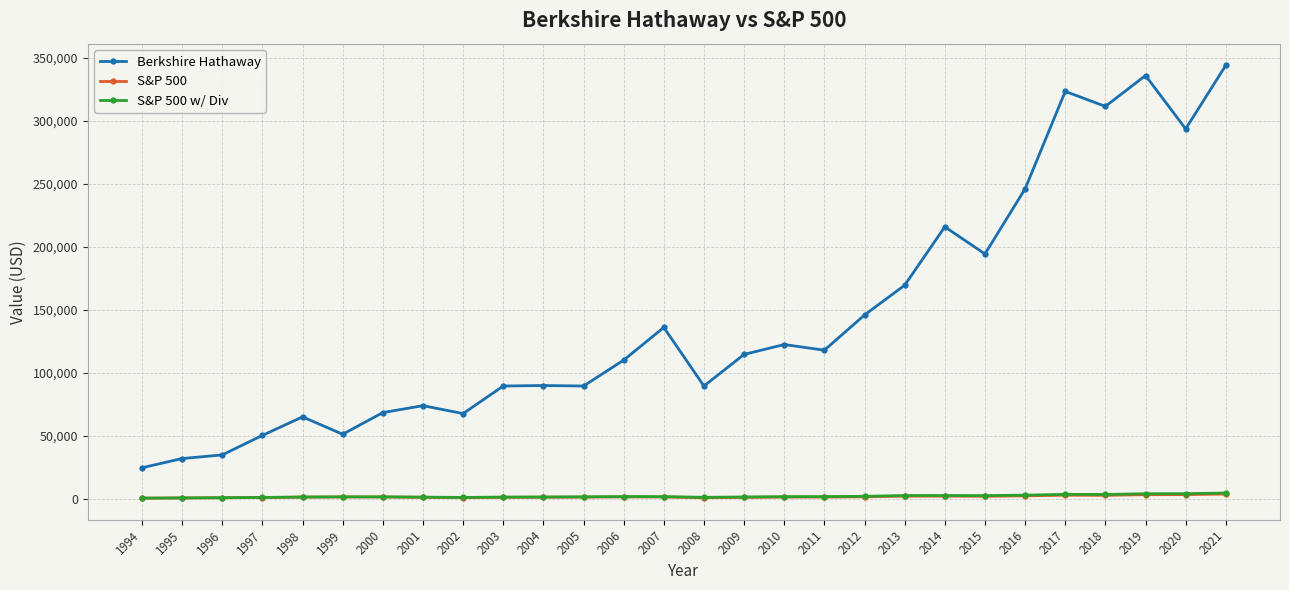

True or false: S&P 500 w/ Div and Berkshire Hathaway intersect in this chart.

False